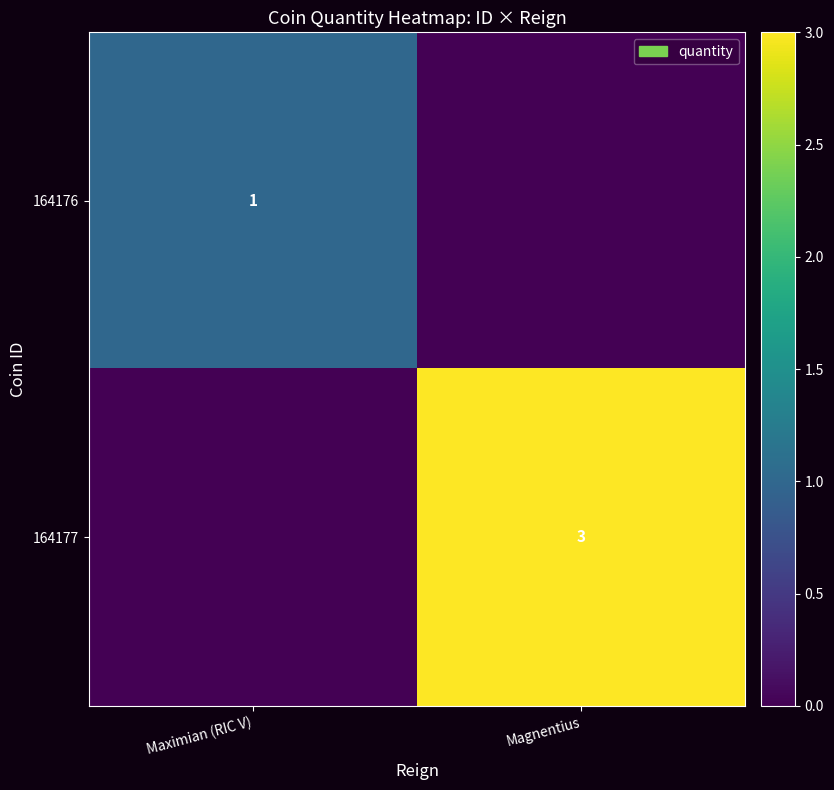

Is the value of 164176 at Maximian (RIC V) greater than the value of 164177 at Magnentius?

No